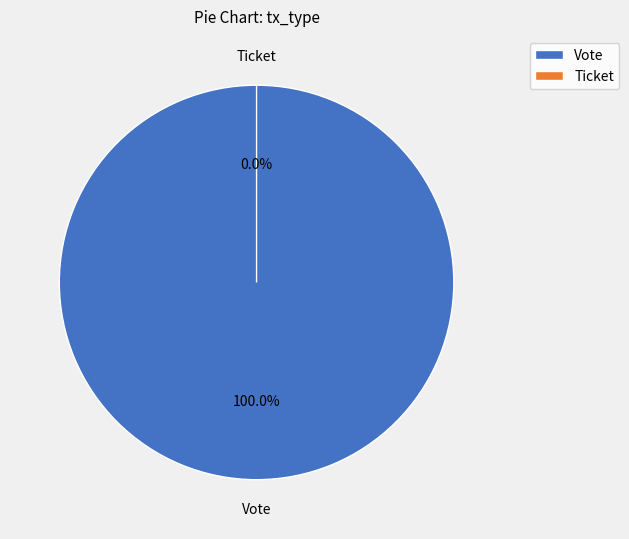

Which category has the biggest portion of the pie?

Vote